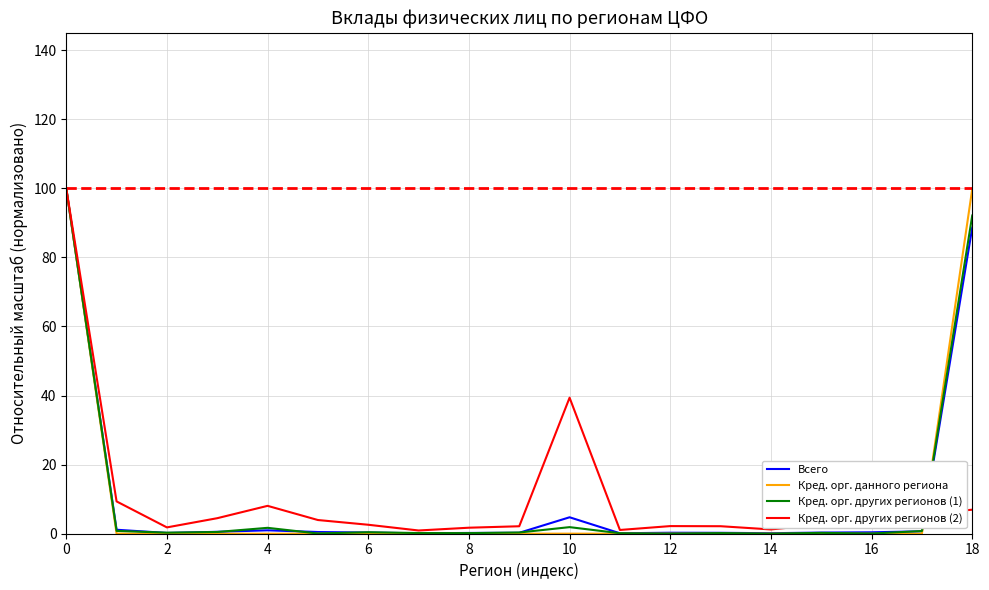

What is the maximum value shown in the chart?

100.0